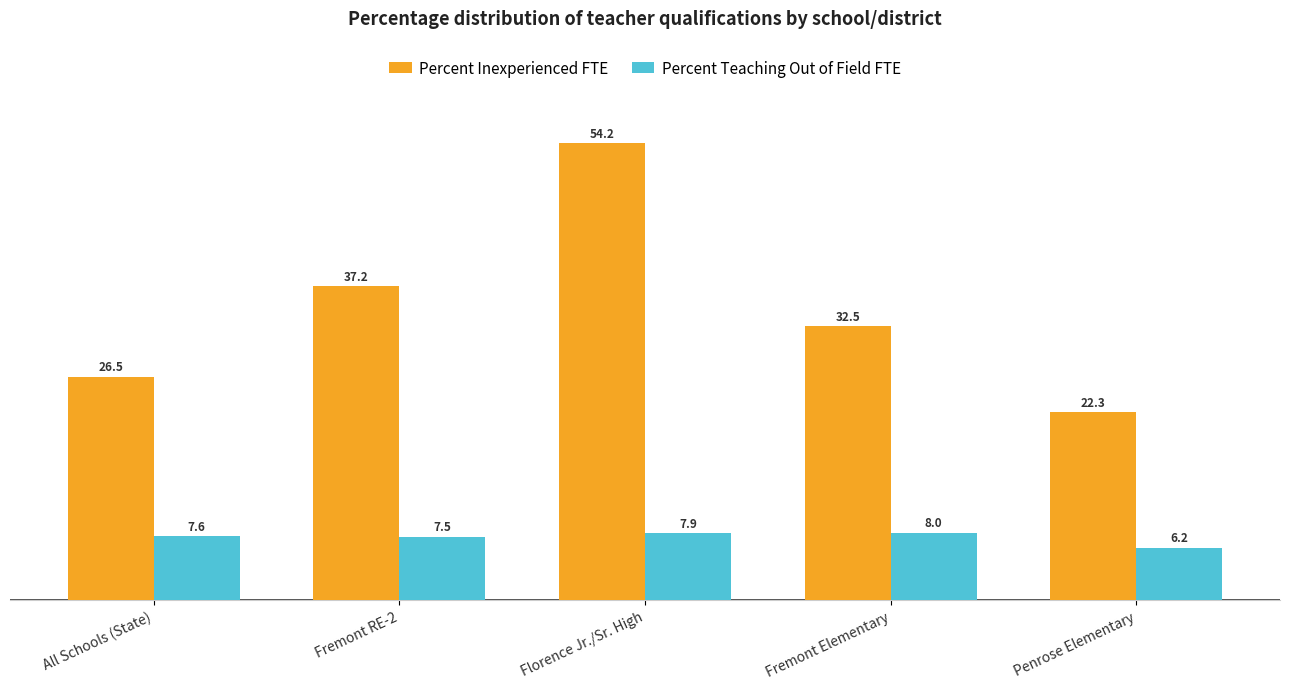

How many groups of bars are there?

5